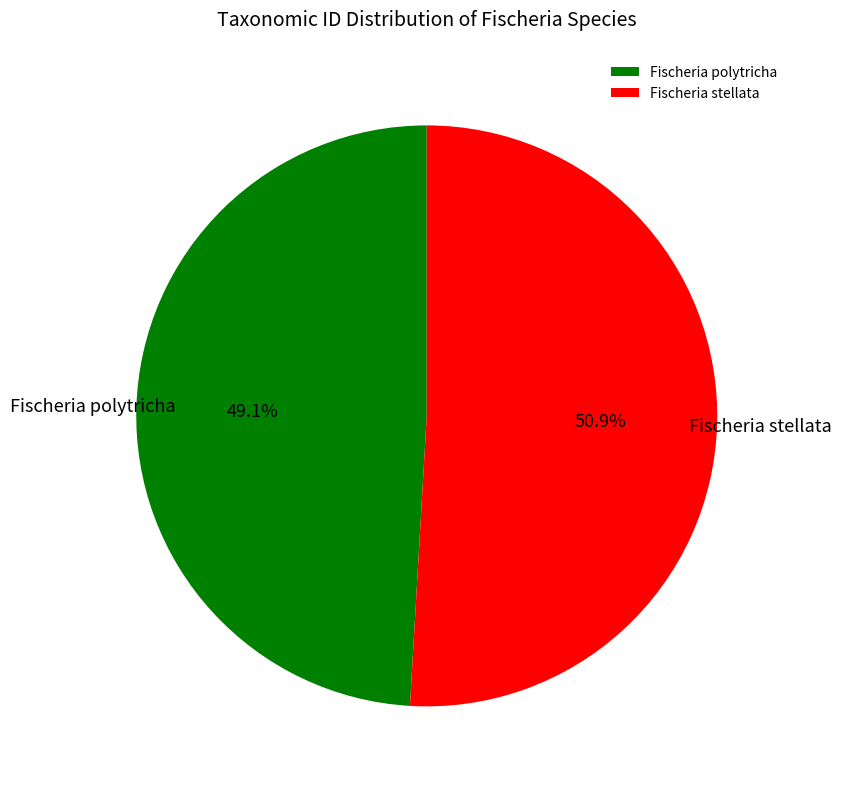

What percentage do Fischeria stellata and Fischeria polytricha together represent?

100.0%